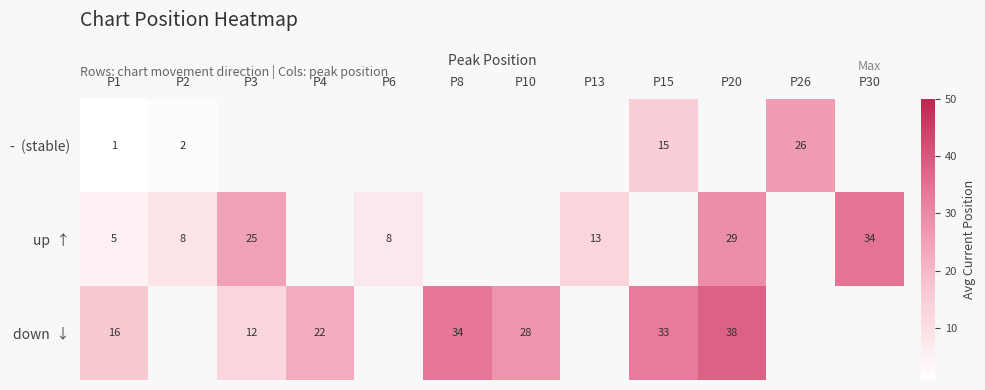

Which category has the lowest value in the up ↑ series?

P1